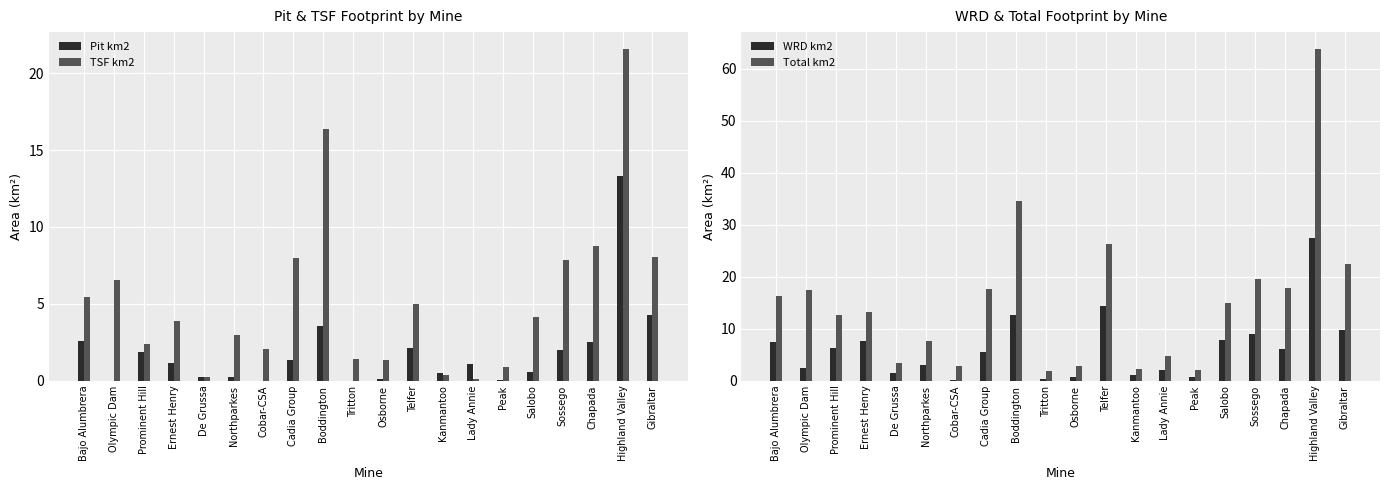

What is the value of the Pit km2 bar at the 17th from the left?

2.0